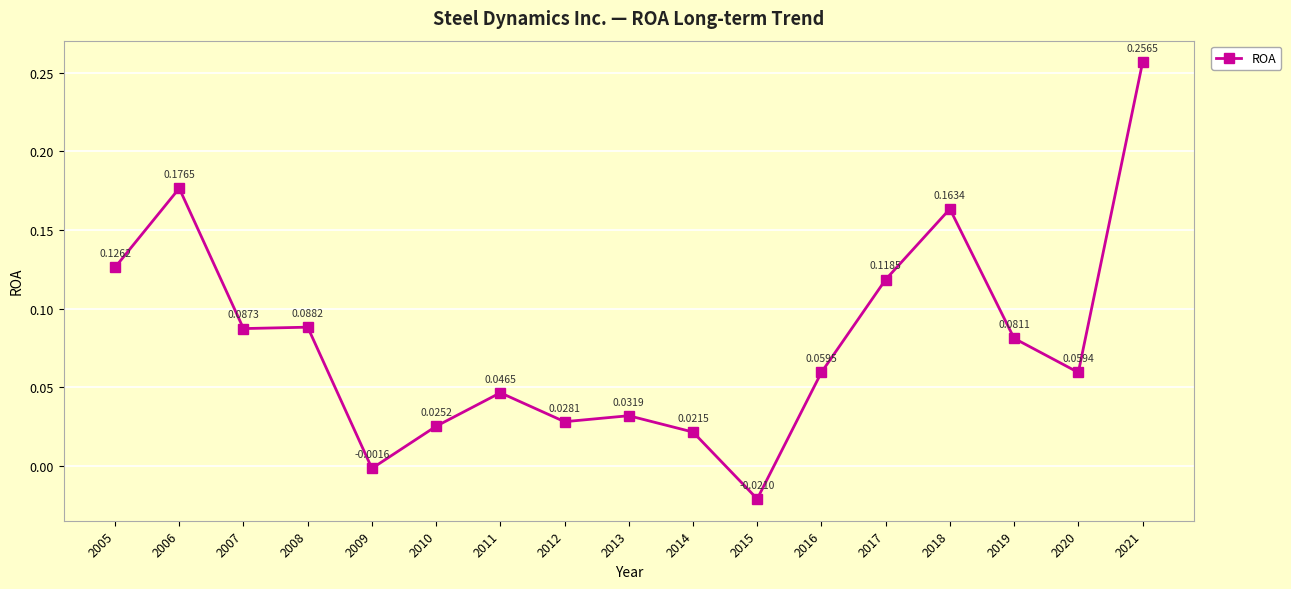

Rank the categories by value from lowest to highest.

2015, 2009, 2014, 2010, 2012, 2013, 2011, 2020, 2016, 2019, 2007, 2008, 2017, 2005, 2018, 2006, 2021